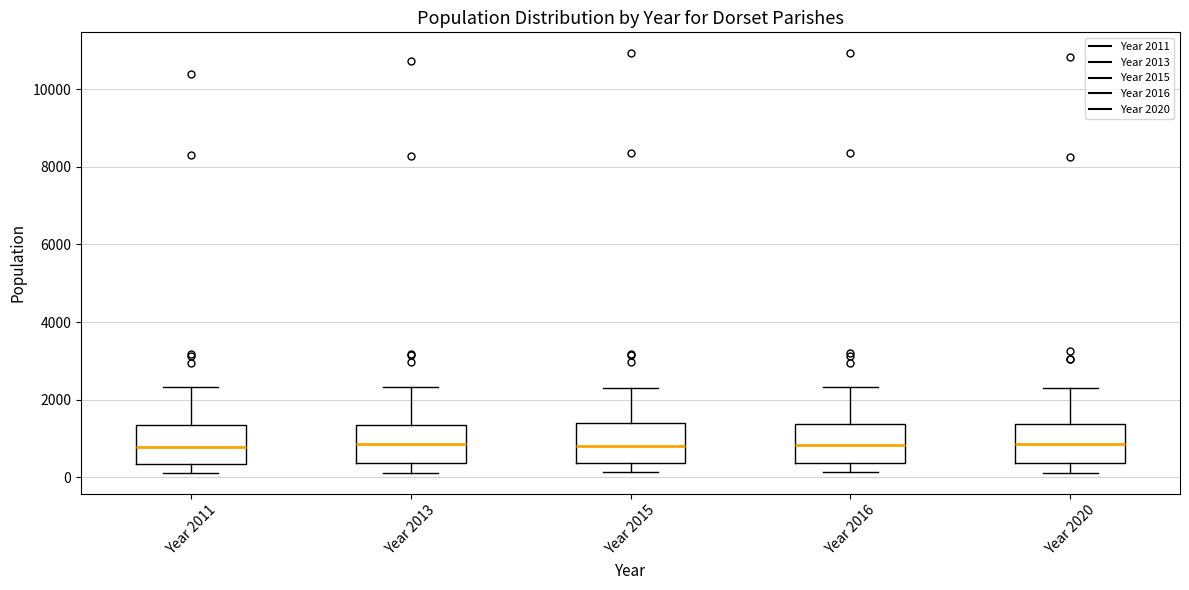

Reading left to right, transcribe this box plot: for each box, give where its median line is, the range the box spans, and where its two whiskers end, as read against the y-axis. The values are not printed on the chart, so give them approximately, as read against the axis.

Year 2011: median 800, box 400 to 1400, whiskers 200 to 2400
Year 2013: median 800, box 400 to 1400, whiskers 200 to 2400
Year 2015: median 800, box 400 to 1400, whiskers 200 to 2400
Year 2016: median 800, box 400 to 1400, whiskers 200 to 2400
Year 2020: median 800, box 400 to 1400, whiskers 200 to 2200